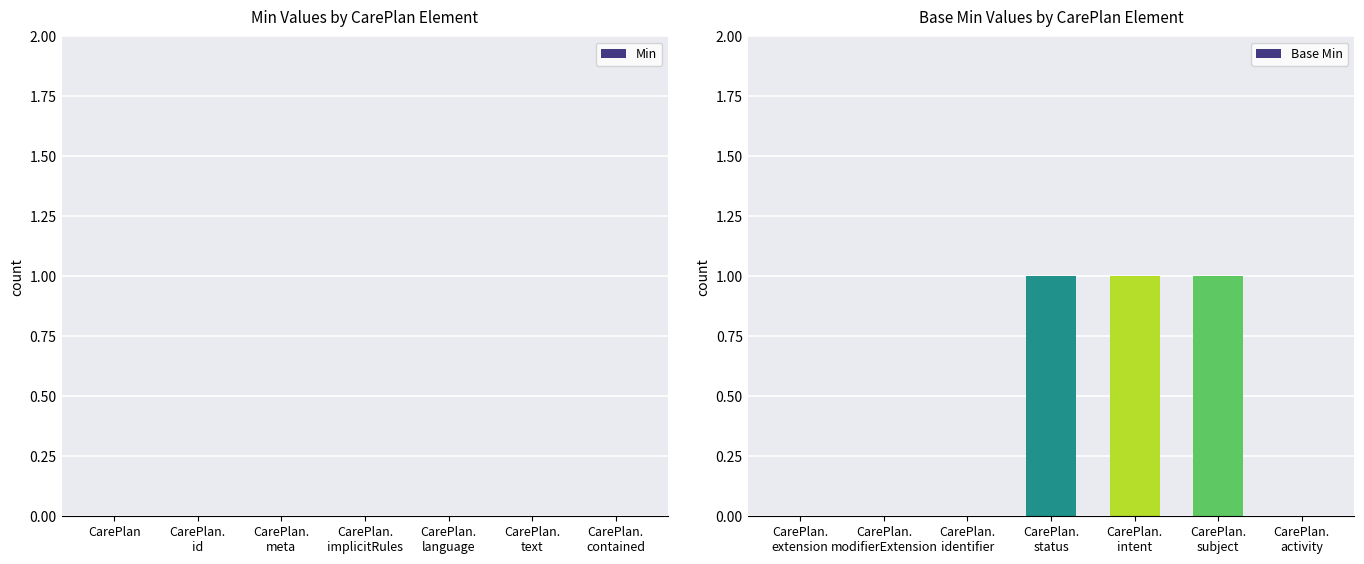

What is the sum of all values?

3